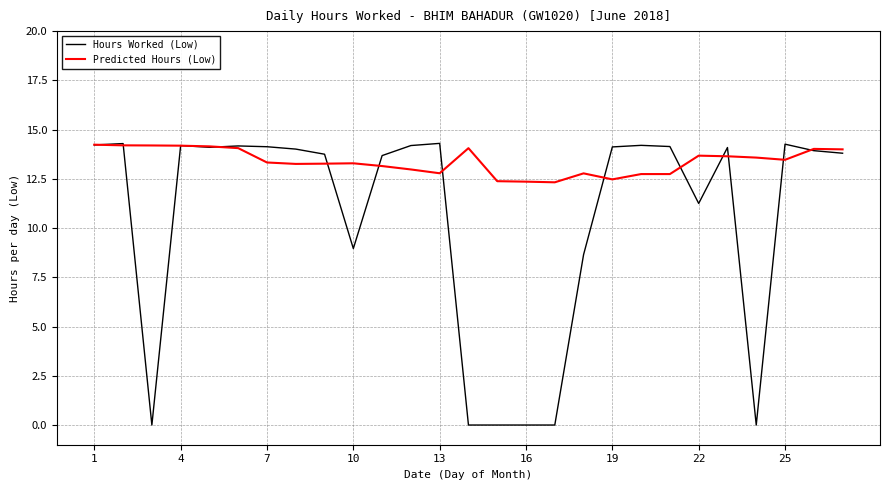

What is the difference between the maximum and minimum values in the Hours Worked (Low) series?

14.3